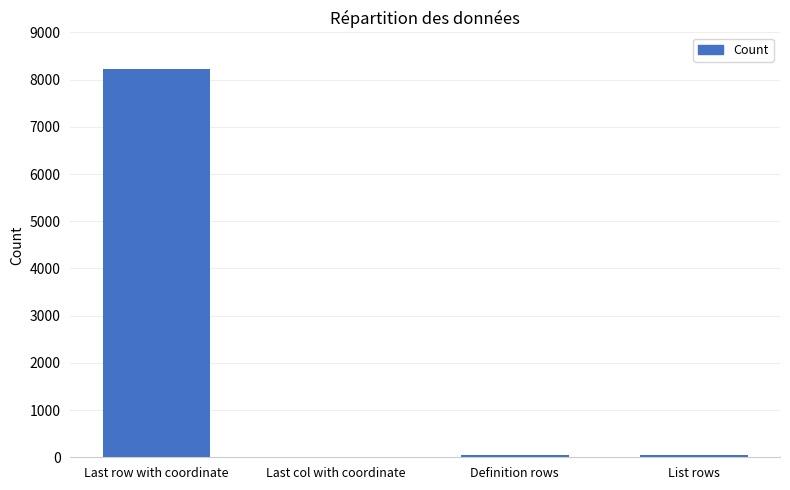

At which category does the chart reach its peak across all series?

Last row with coordinate